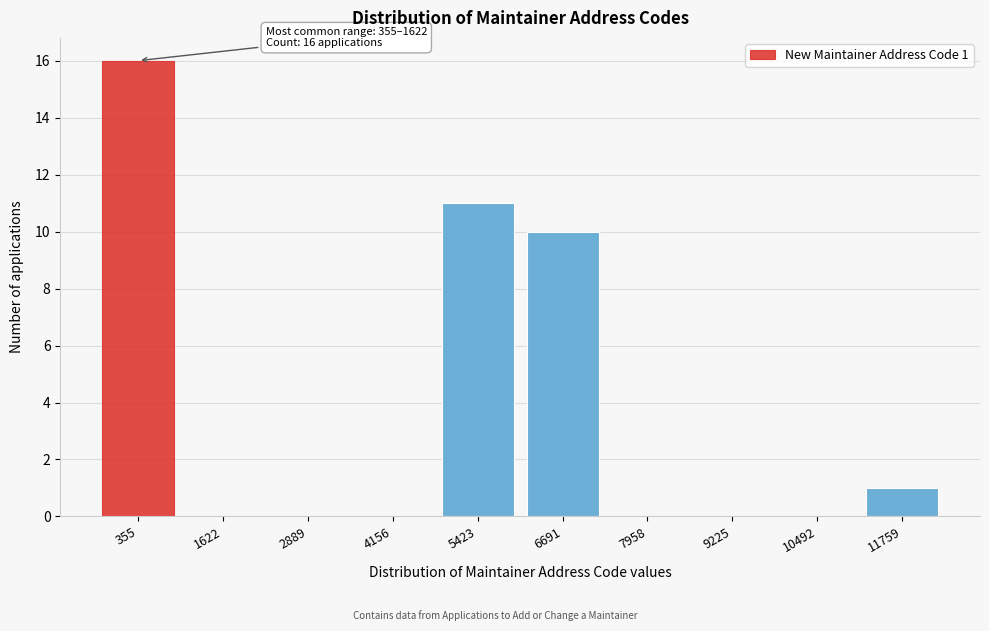

Reading left to right, list all the values displayed in this chart.

355=16	1622=0	2889=0	4156=0	5423=11	6691=10	7958=0	9225=0	10492=0	11759=1